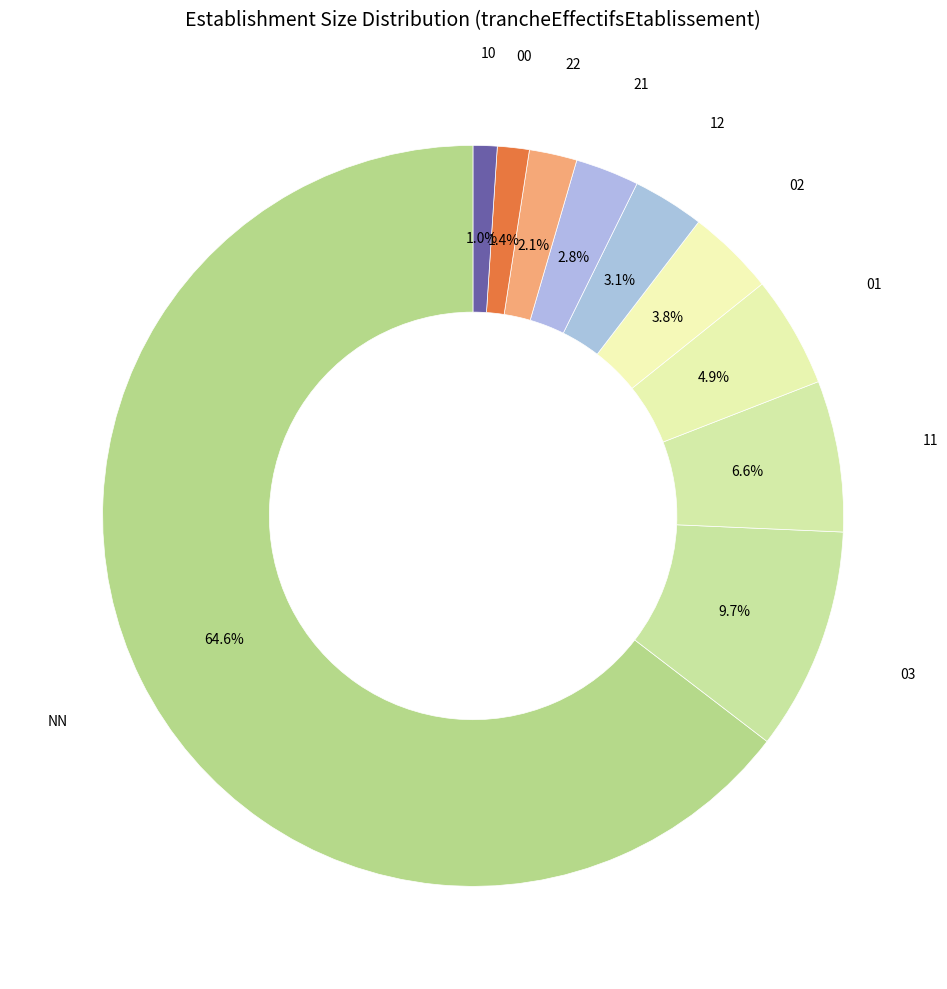

Between 00 and 22, which is larger?

22